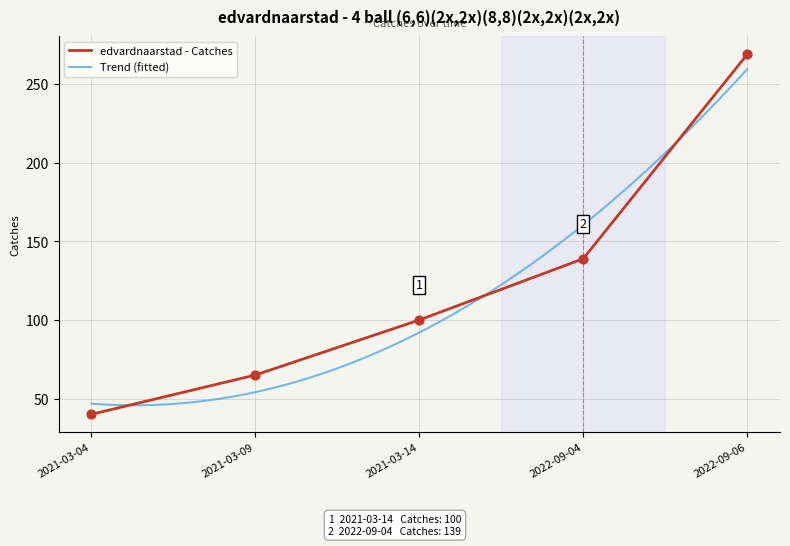

What is the change in value from 2022-09-04 to 2022-09-06?

+130